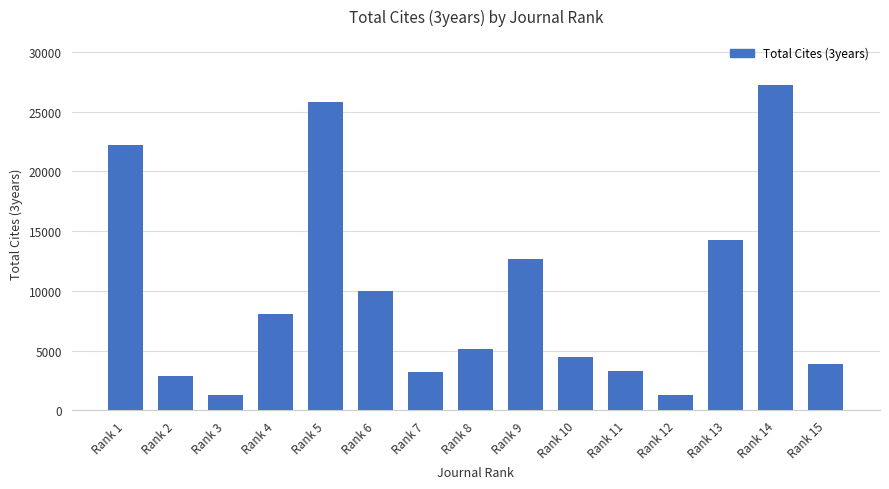

What is the difference between the values at Rank 6 and Rank 12?

8717